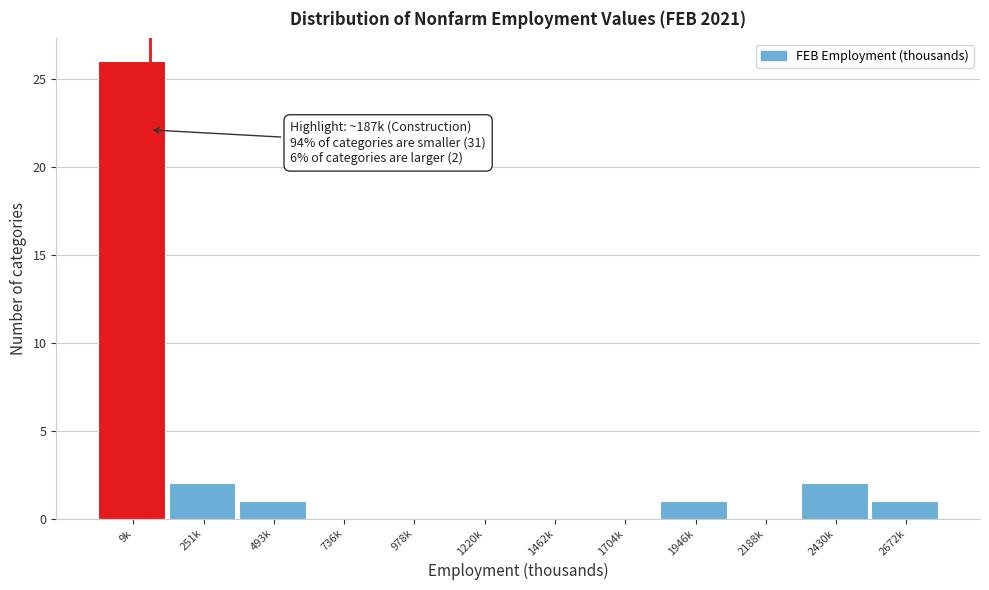

Reading right to left, what are all the values shown in this chart?

2672k=1	2430k=2	2188k=0	1946k=1	1704k=0	1462k=0	1220k=0	978k=0	736k=0	493k=1	251k=2	9k=26